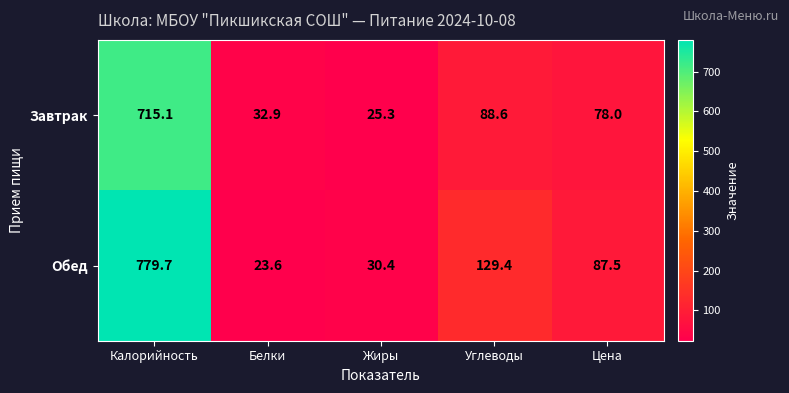

Rank the series by their average value, from highest to lowest.

Обед, Завтрак